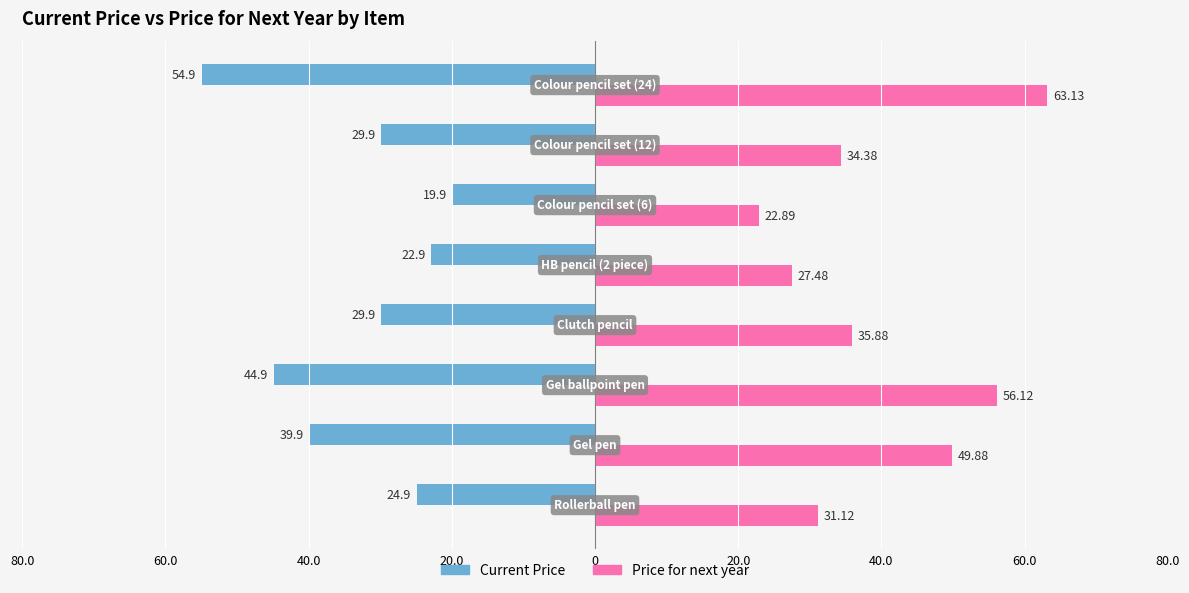

What is the value of the Current Price bar at the 6th from the left?

-29.9